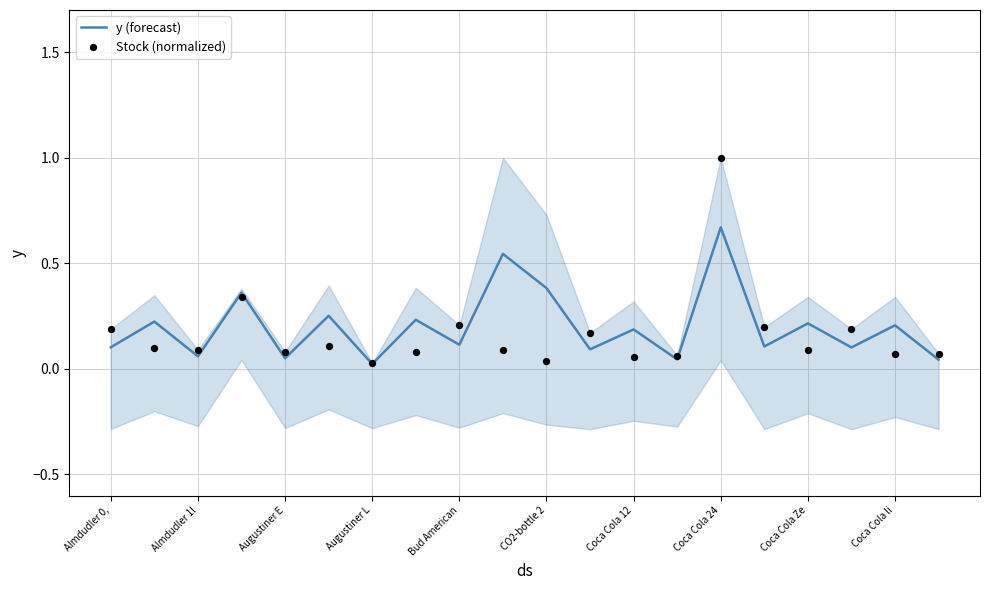

Which series has the widest spread of Y values?

Stock (normalized)